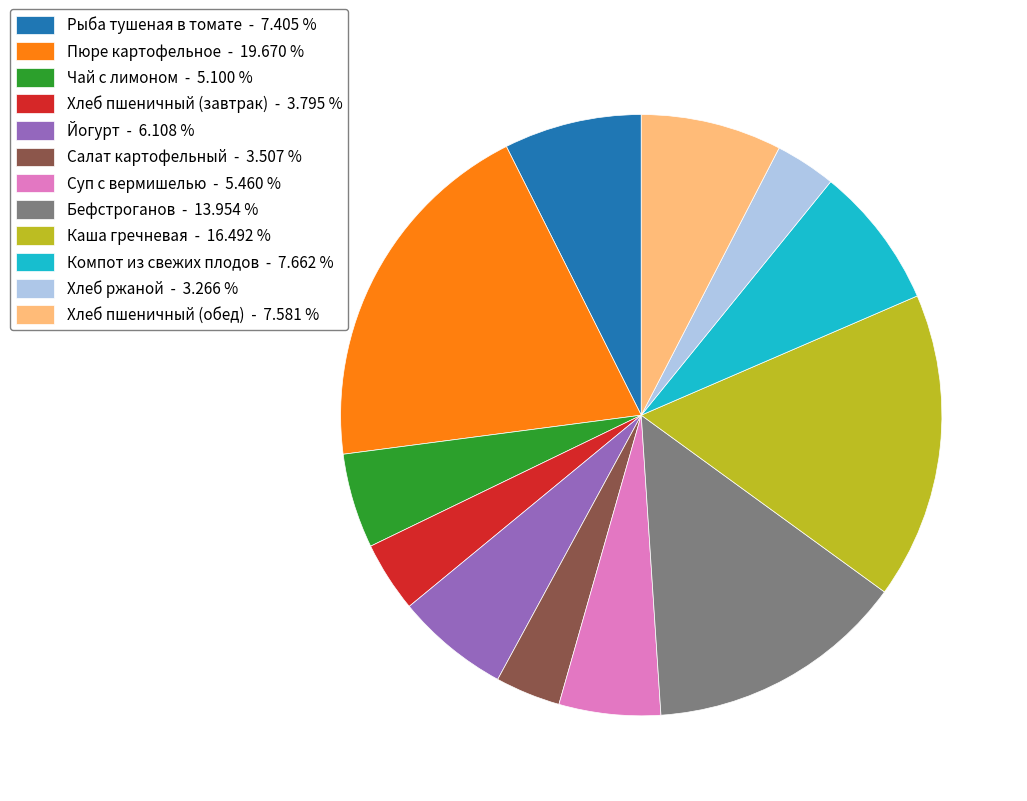

Count the number of slices in the pie.

12